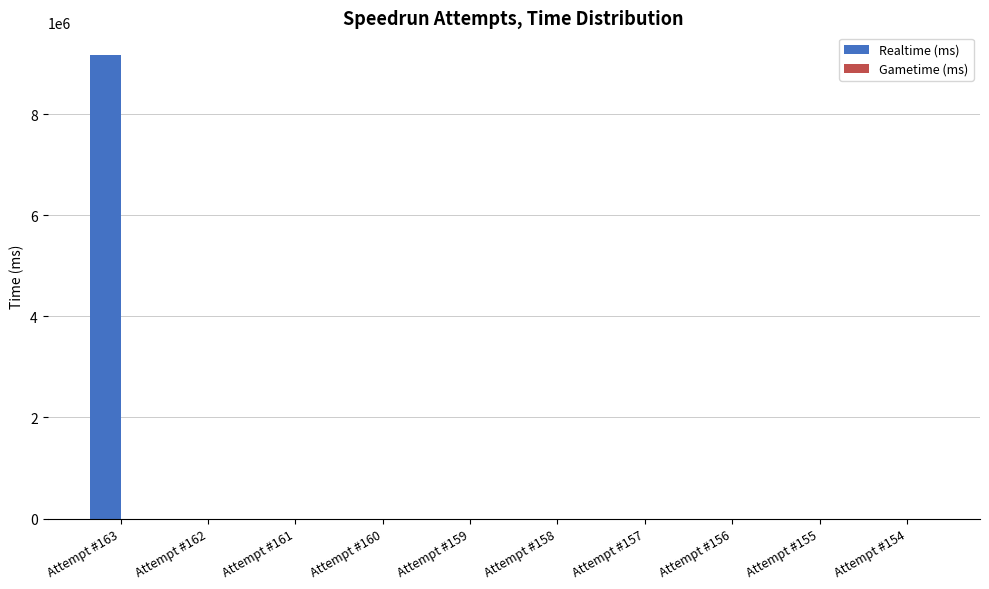

What is the greatest value displayed?

9157180